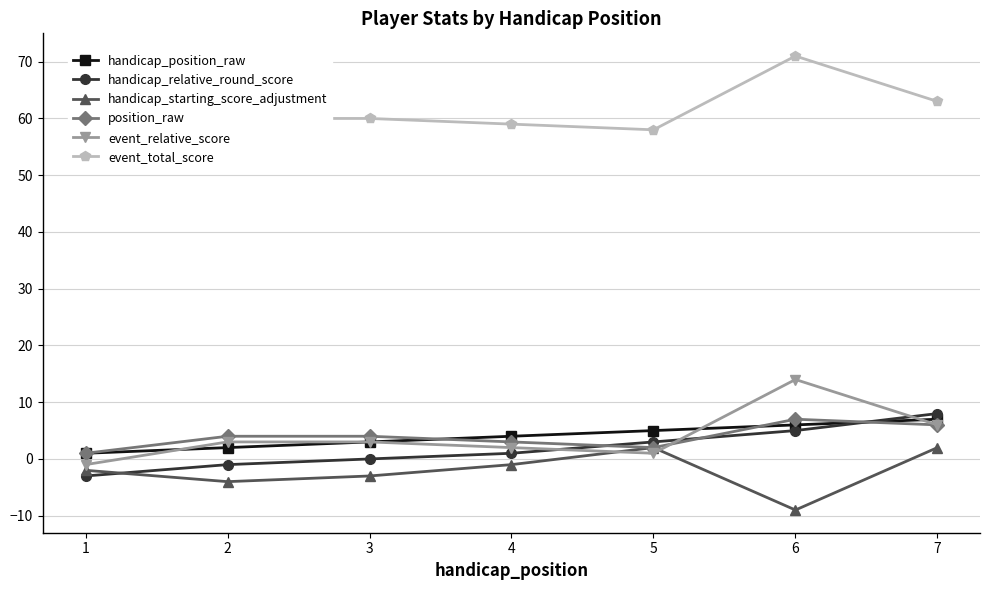

True or false: handicap_position_raw and event_total_score cross at least once.

False